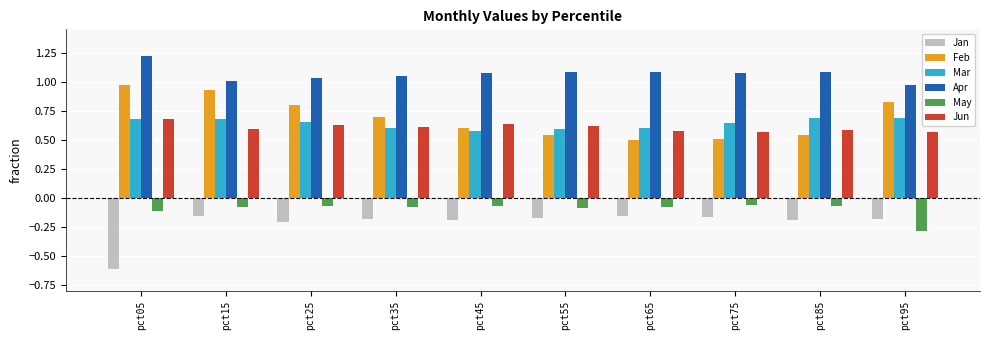

What is the sum of all Jan values?

-2.2